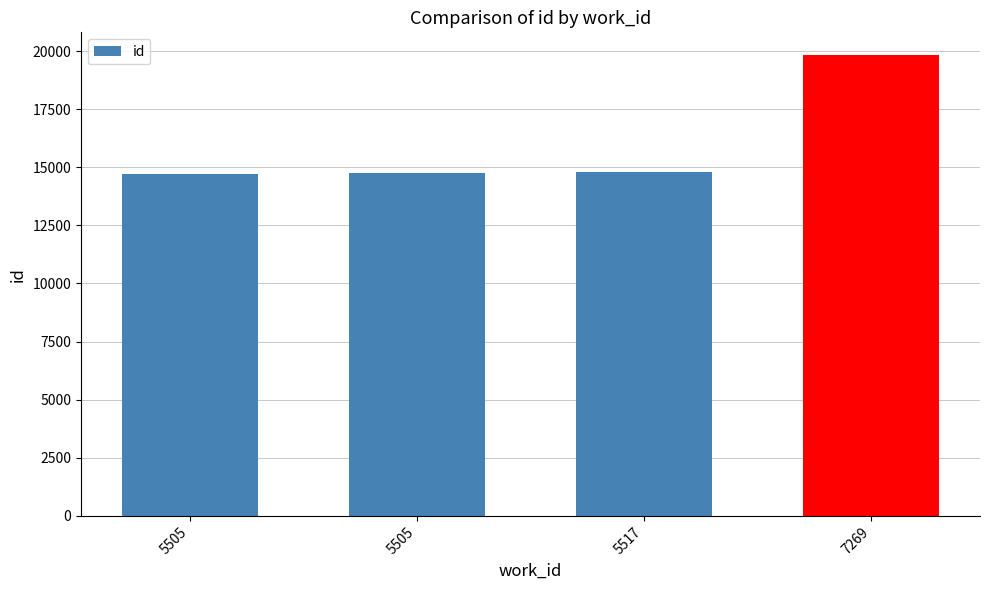

How many bars are there in total?

4